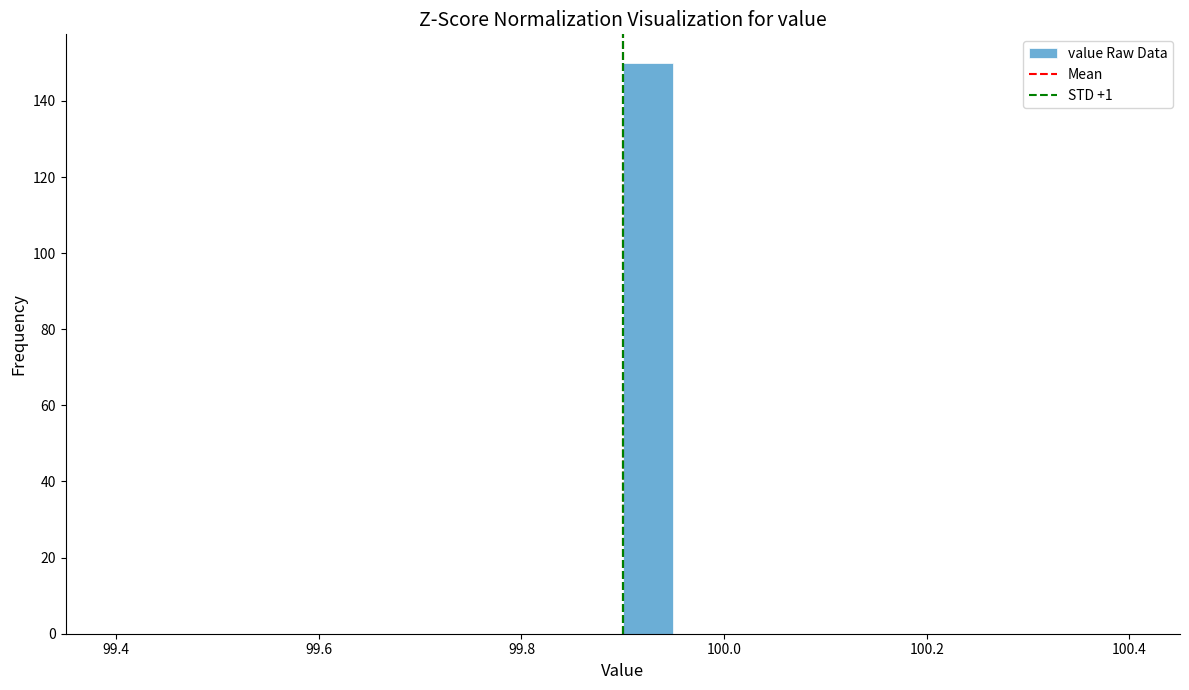

Around what value on the x-axis is the tallest bar? Give the approximate position of its centre, as read against the axis.

99.92